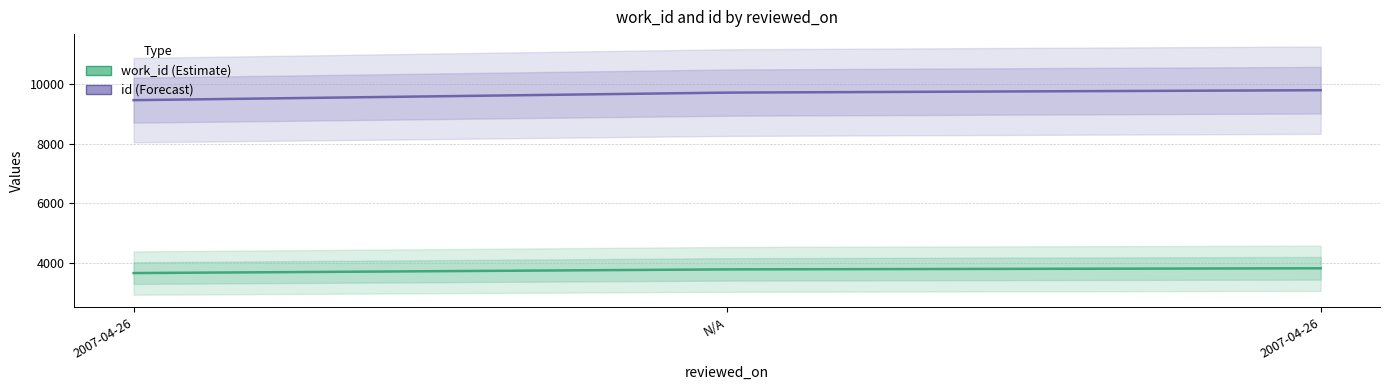

List the series in order of their peak value, lowest first.

work_id, id